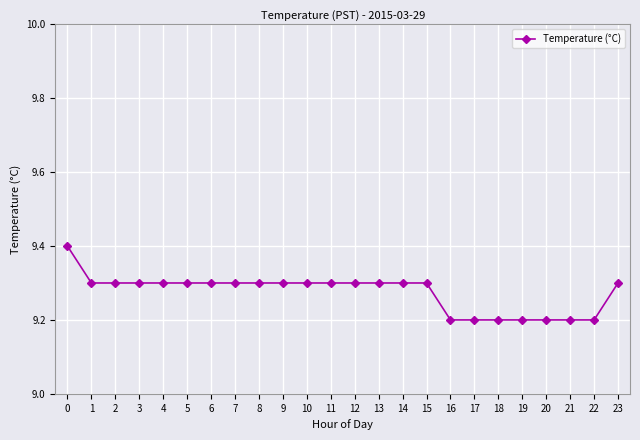

The value at 6 is 15.7. True or false?

False